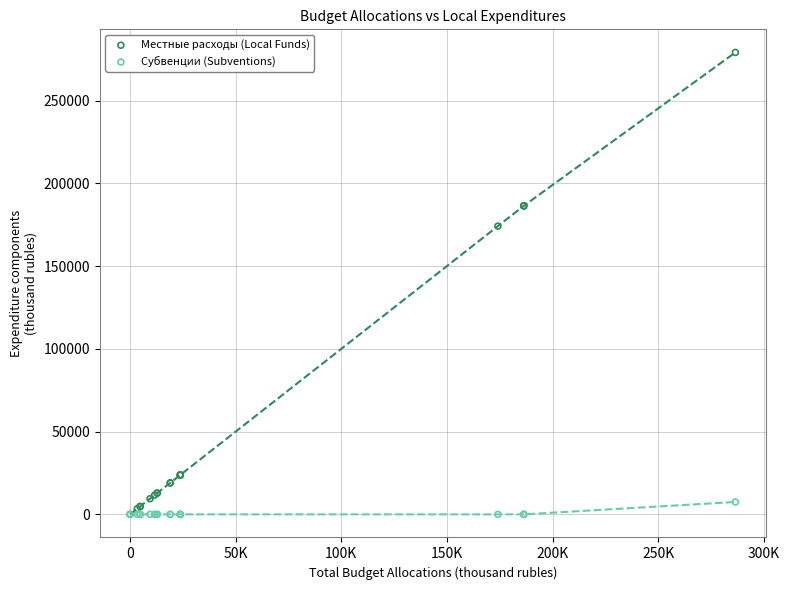

Which series contains the highest Y value?

Местные расходы (Local Funds)